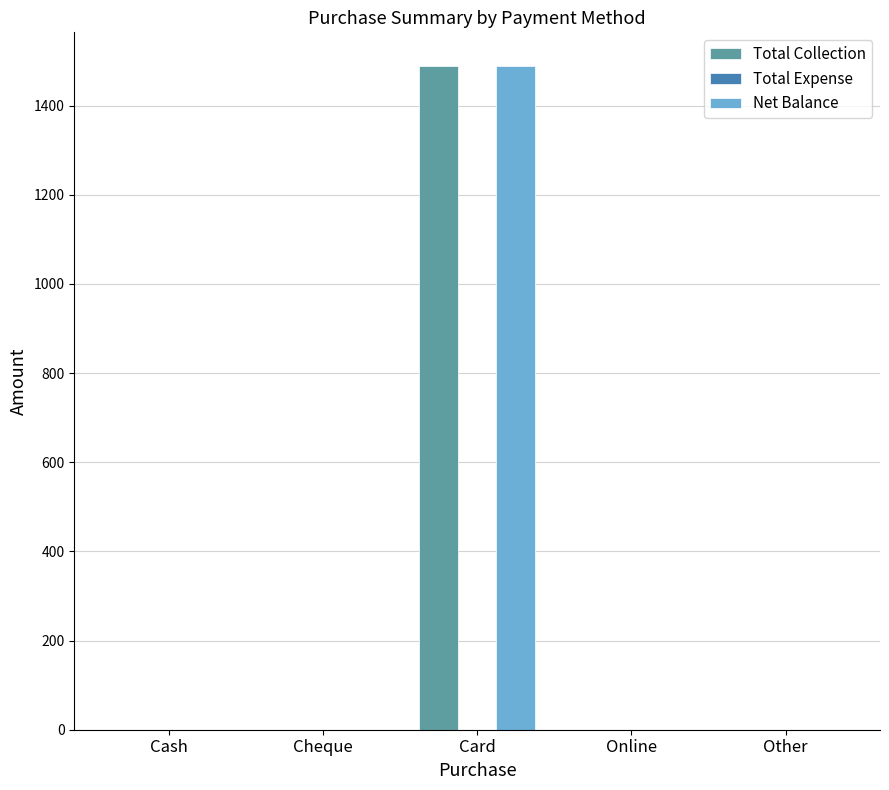

True or false: Net Balance has a value of 1996 at Card.

False